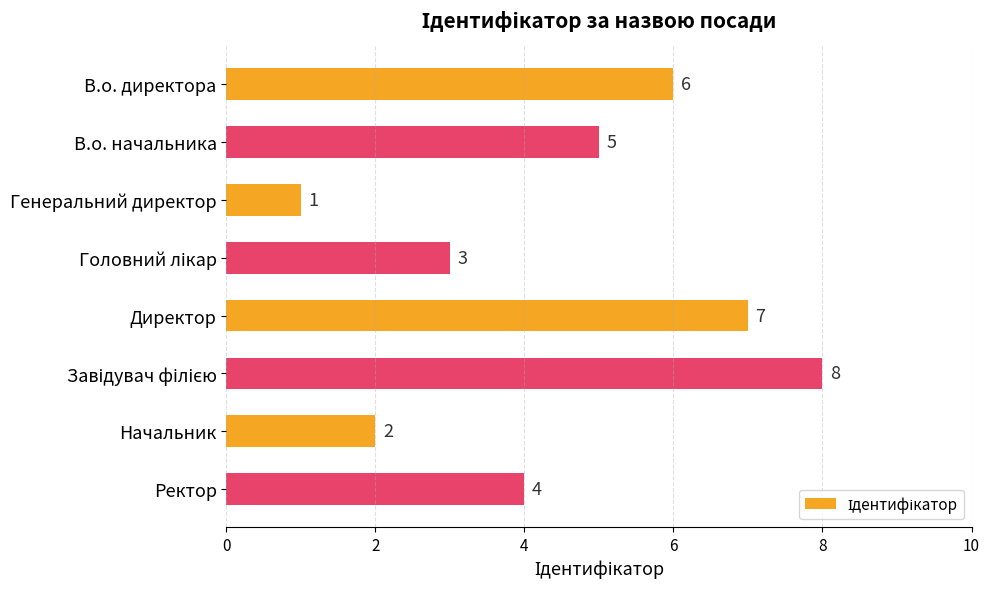

How many bars are there in total?

8